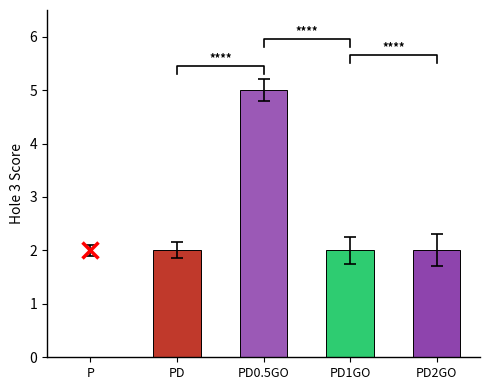

Reading left to right, list all the values displayed in this chart.

2	2	5	2	2